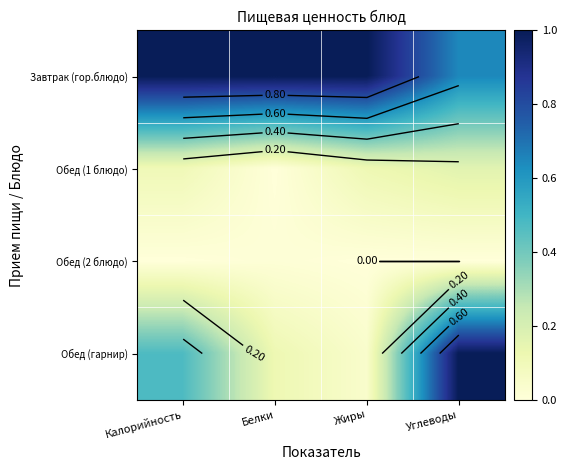

Is the value of Обед (1 блюдо) at Белки greater than the value of Обед (гарнир) at Калорийность?

No